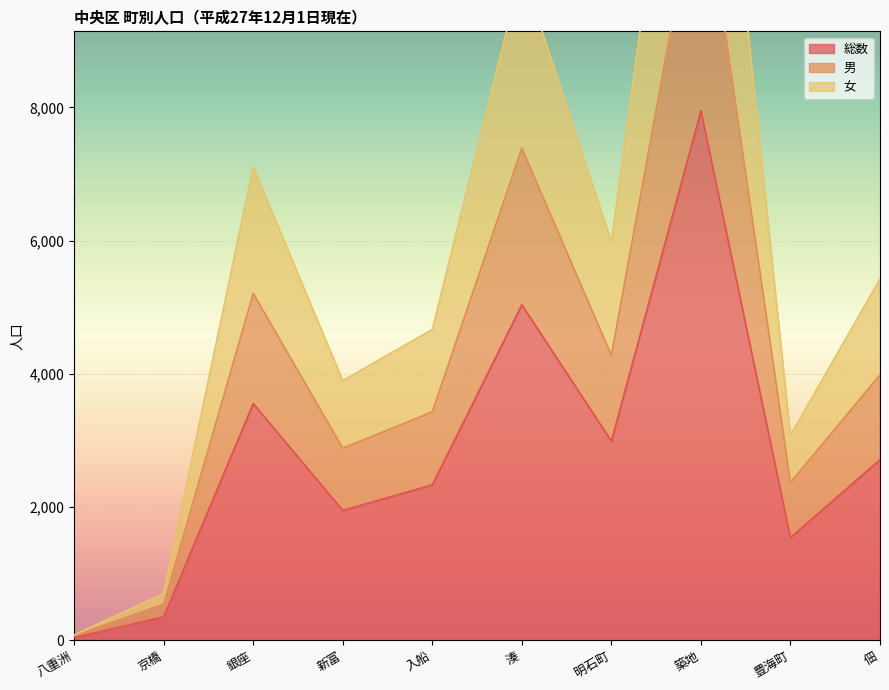

Does the chart display data point markers on the line(s)?

No